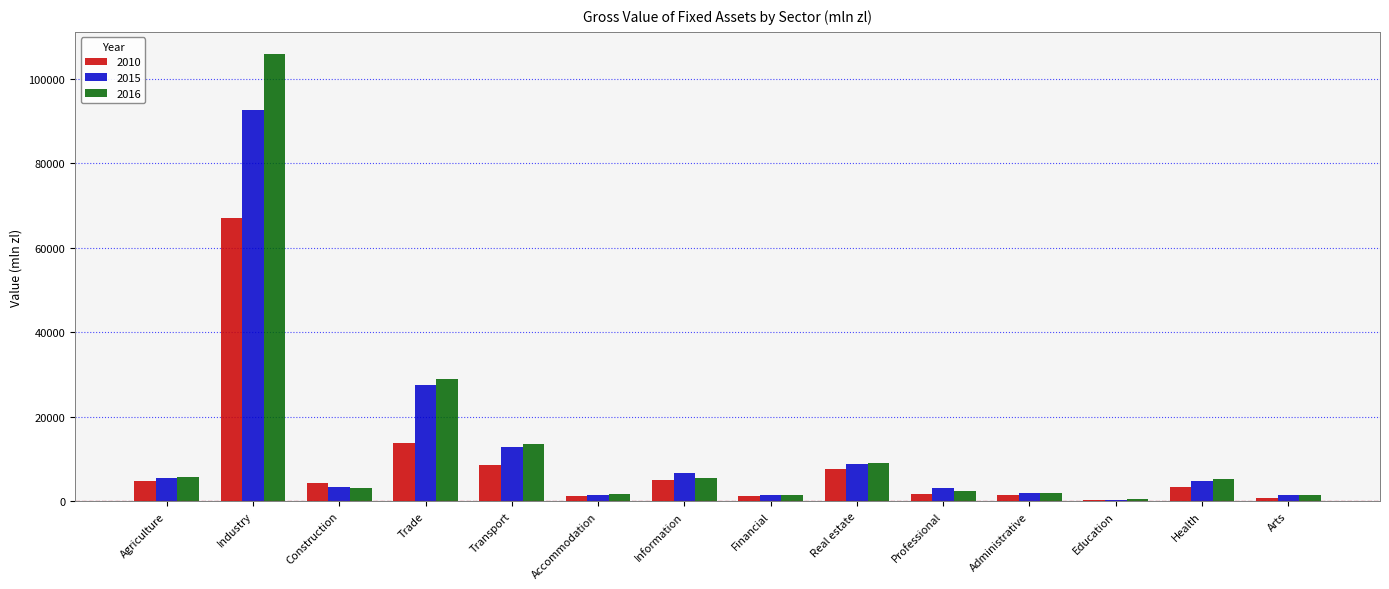

What is the sum of the 2016 values at Construction and Trade?

32144.3